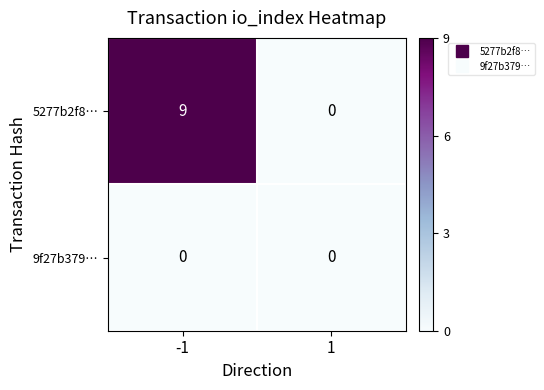

The value of 5277b2f8… at 1 is -5. True or false?

False